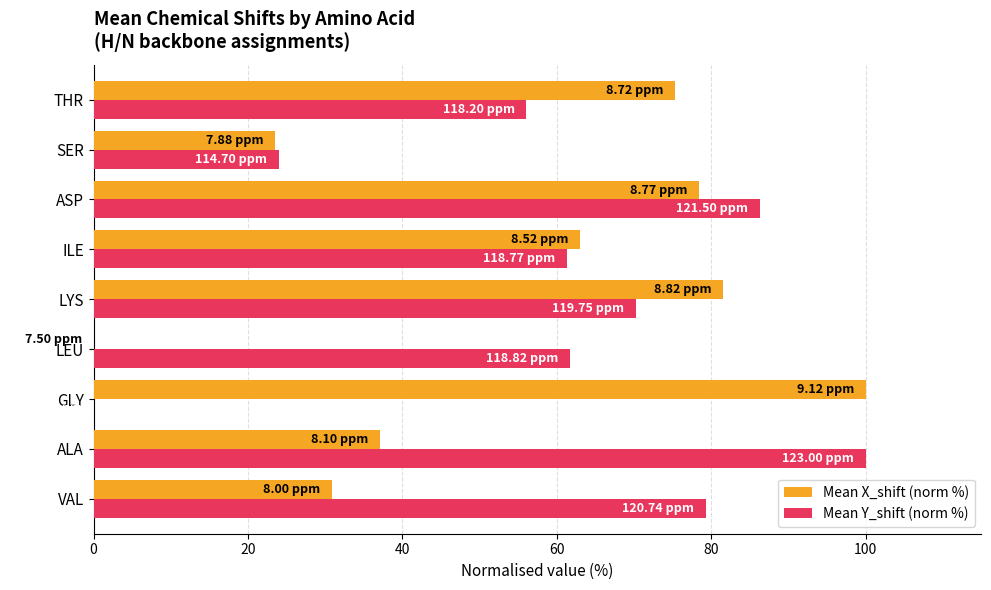

Which series changed the most between GLY and LEU?

Mean X_shift (norm %)